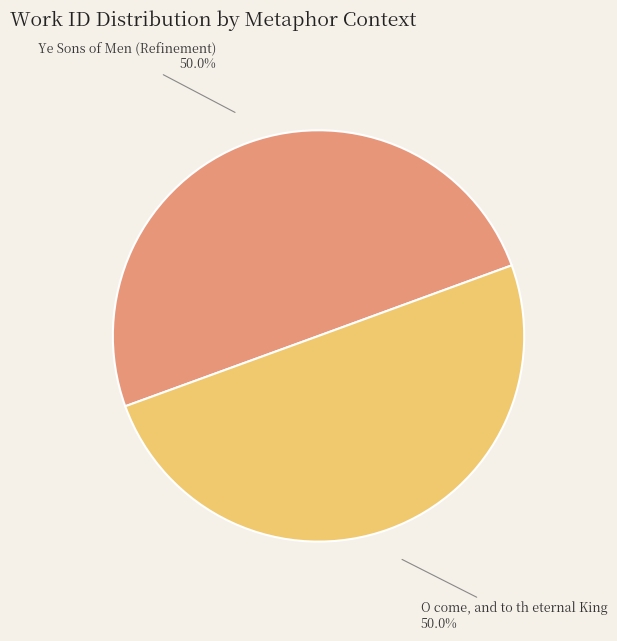

To the nearest percent, what is the combined percentage of Ye Sons of Men (Refinement) and O come, and to th eternal King?

100%